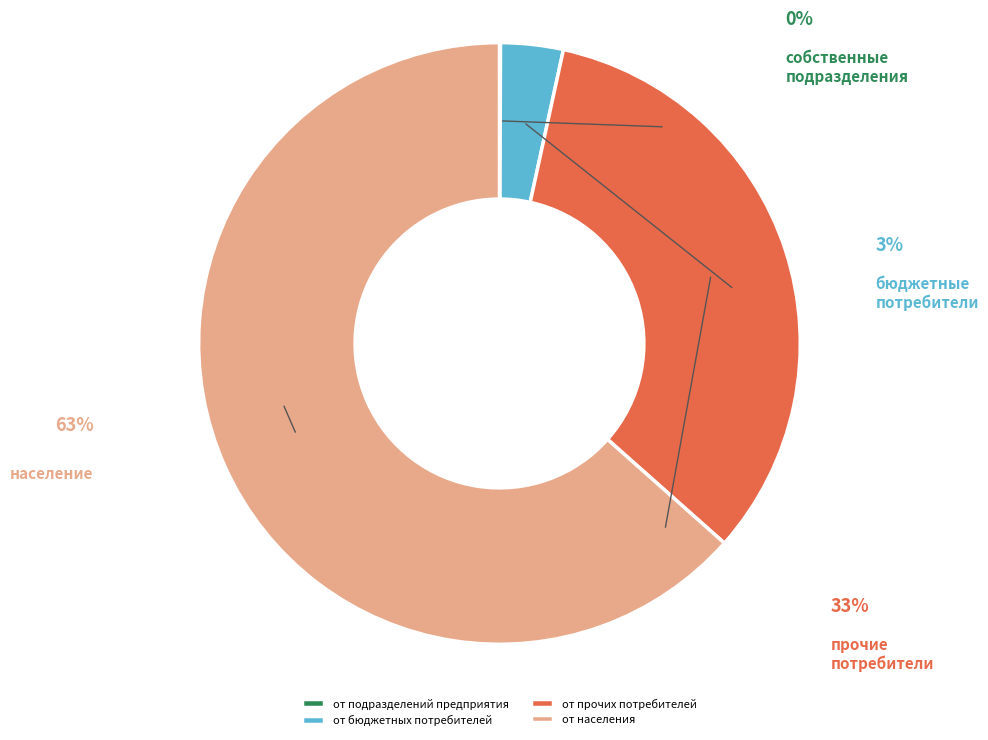

Count the number of slices in the pie.

4